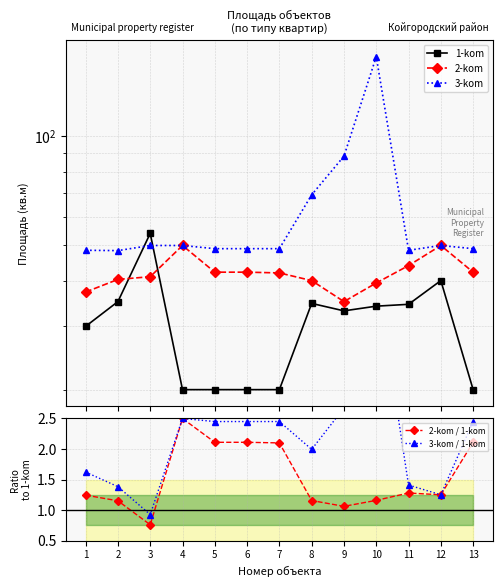

At which category does the chart reach its peak across all series?

10